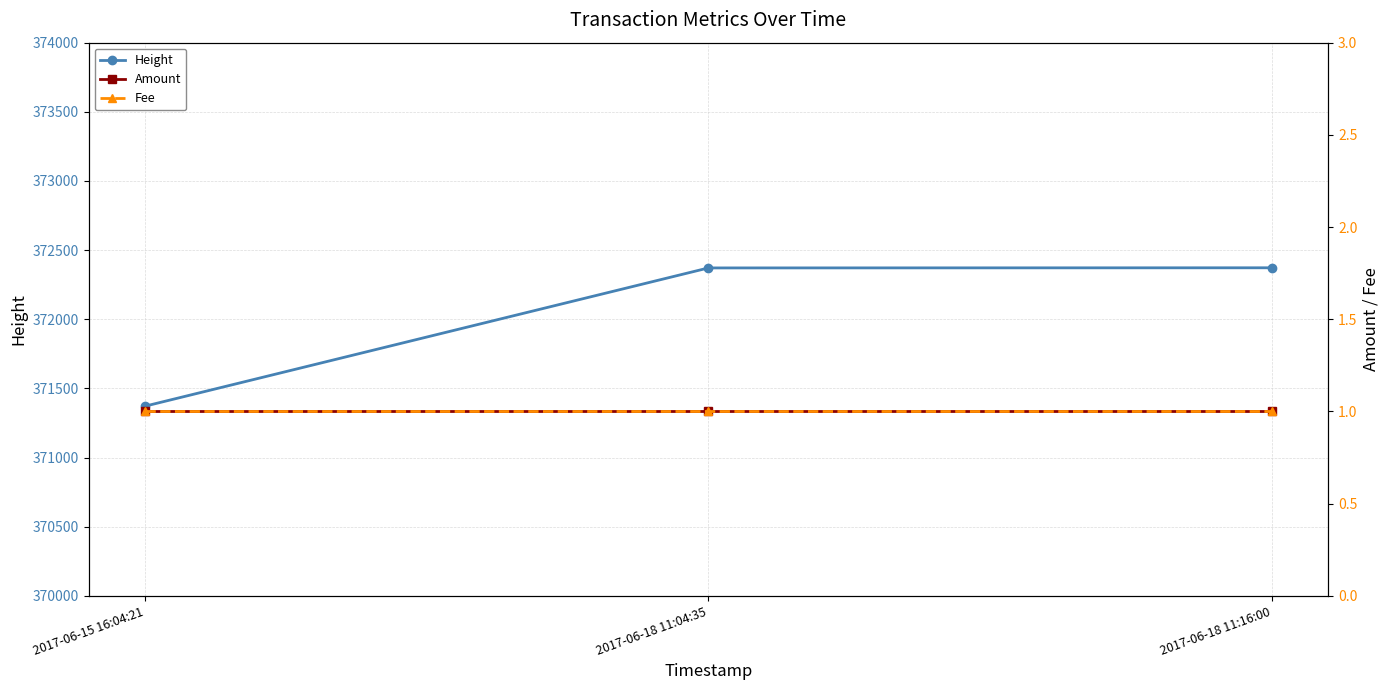

What is the maximum value shown in the chart?

372372